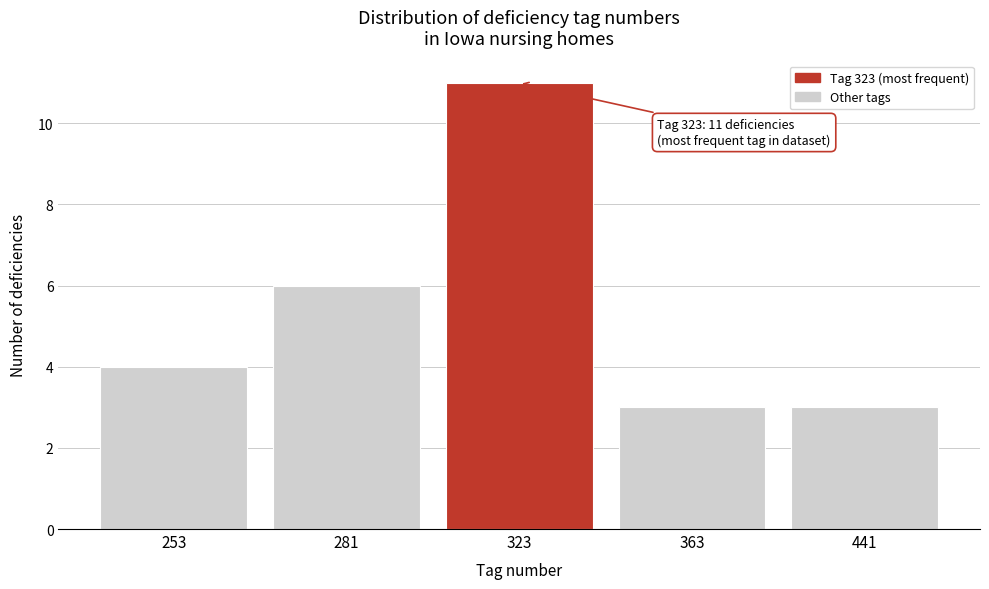

Reading left to right, transcribe all the data shown in this chart.

4	6	11	3	3